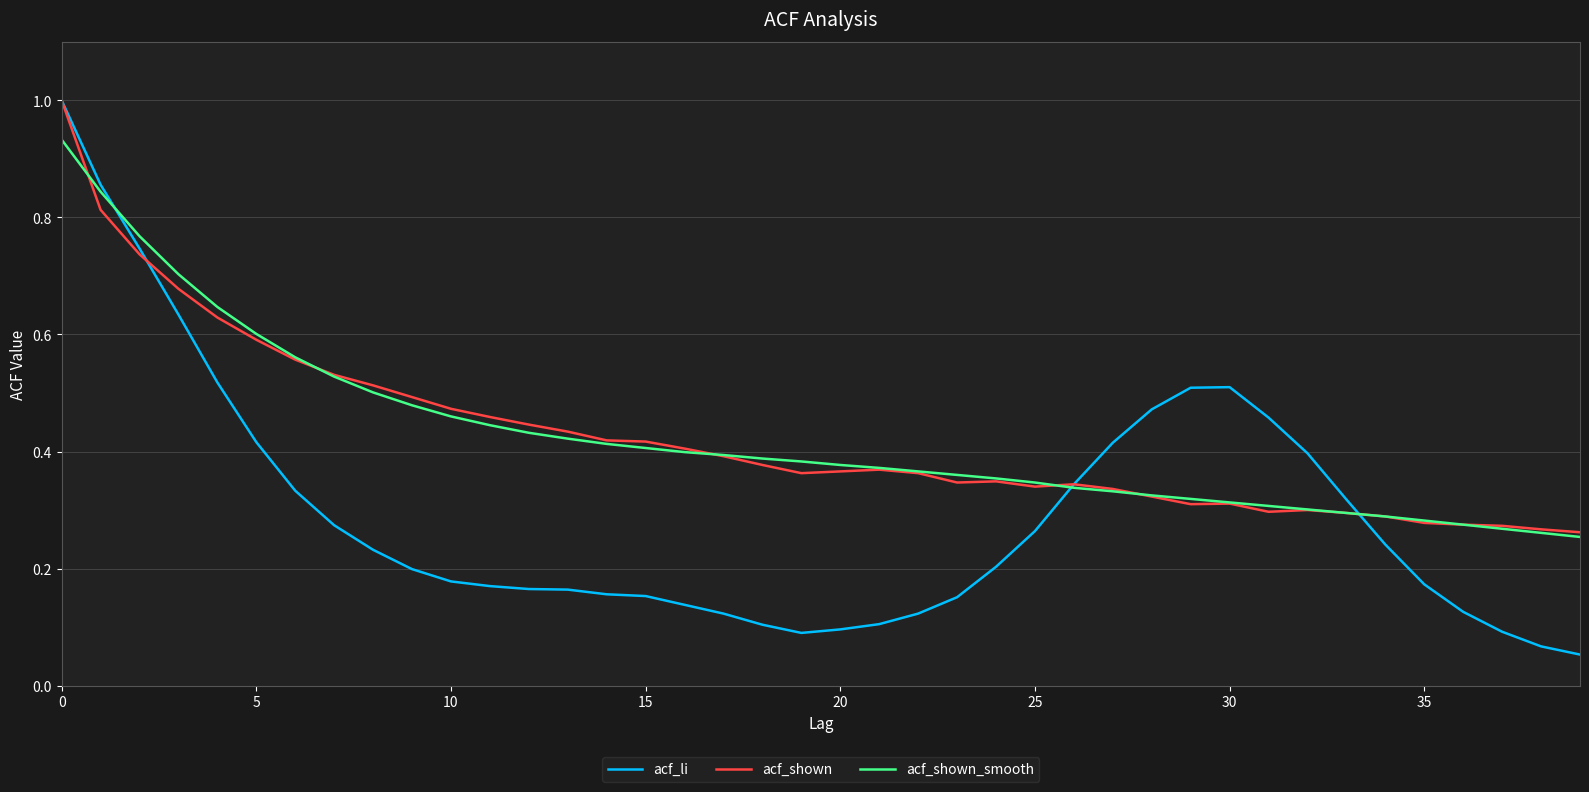

Which series has the largest range (max minus min)?

acf_li